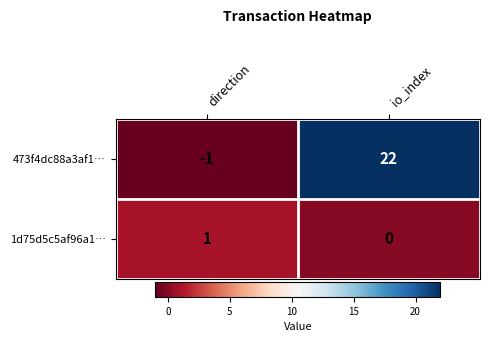

Reading left to right, list all the values displayed in this chart.

473f4dc88a3af1…: direction=-1	io_index=22
1d75d5c5af96a1…: direction=1	io_index=0